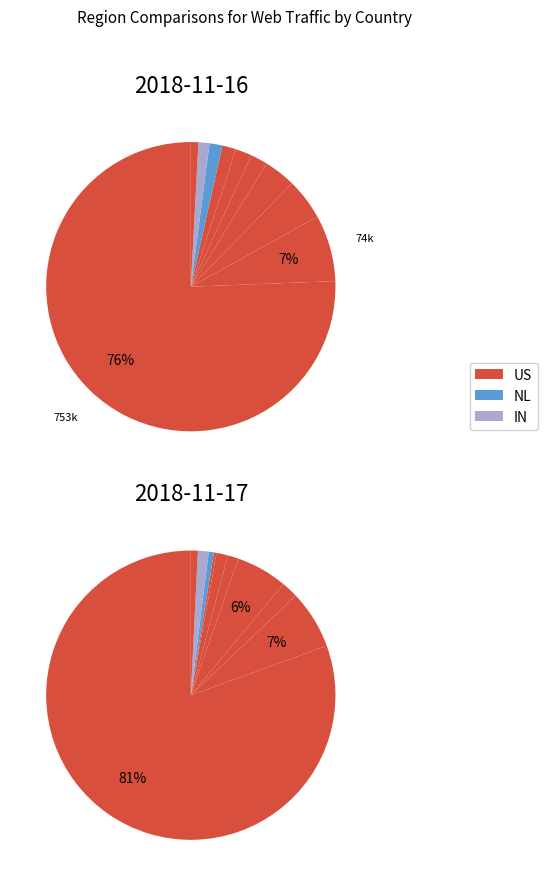

Which has a higher value, FR or RU?

FR